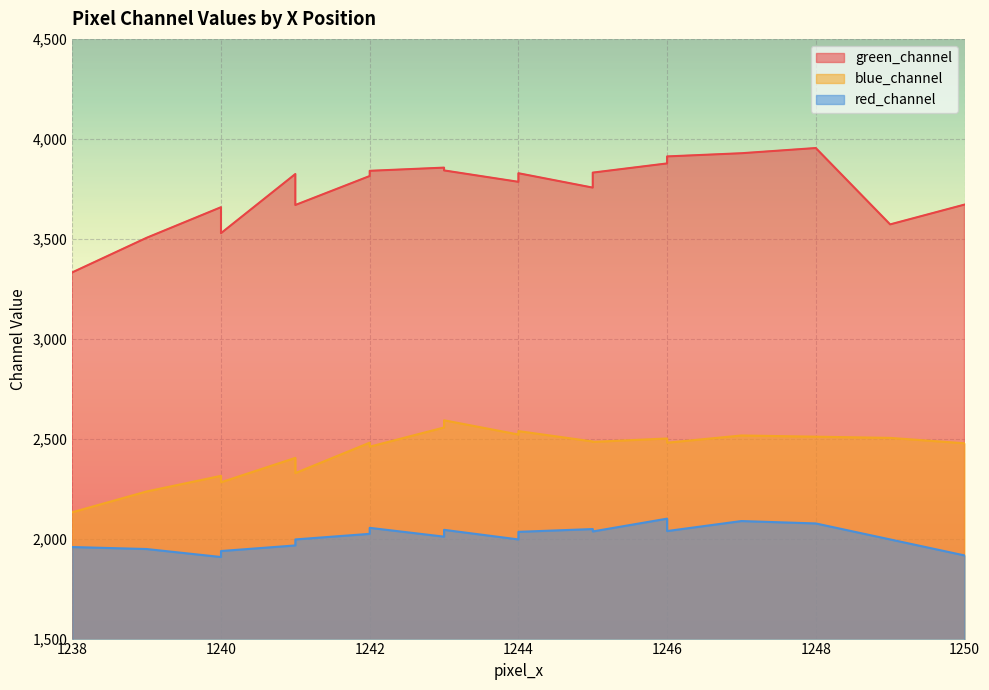

What is the difference between the highest and lowest values at 1240?

1750